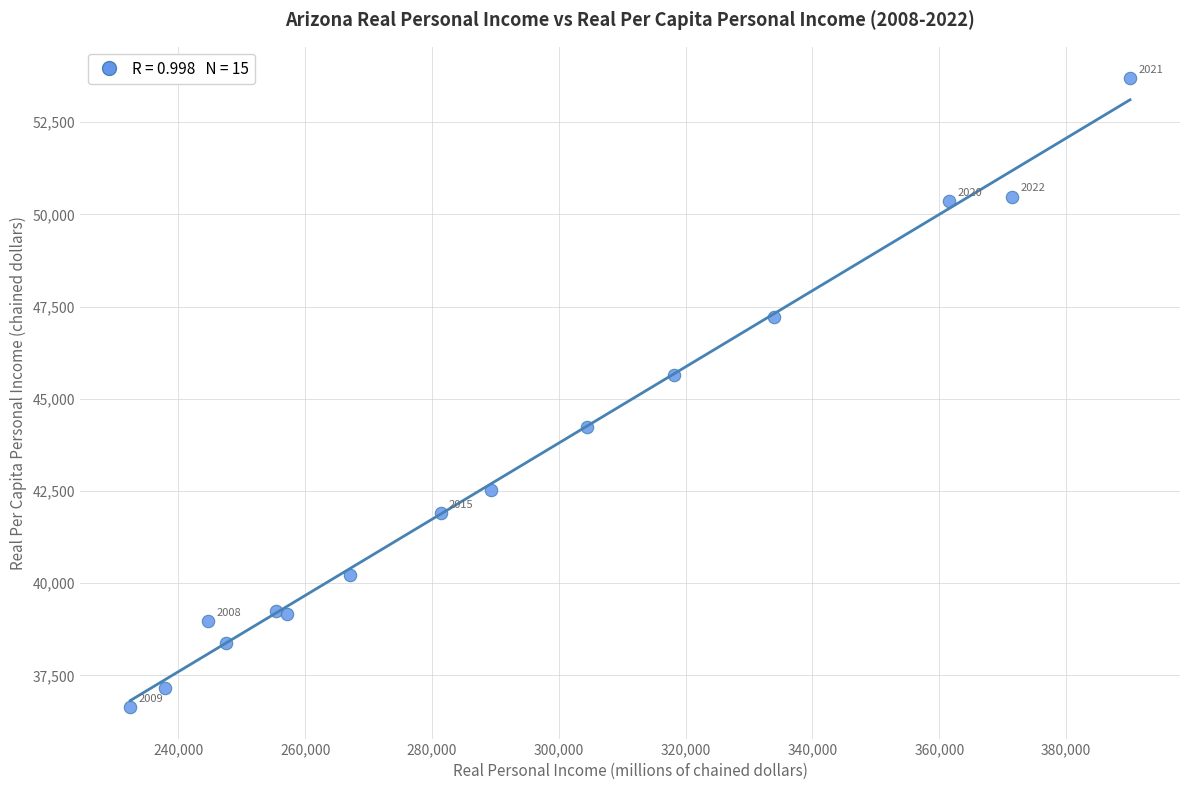

What Y value in the scatter plot is closest to 45167?

45656